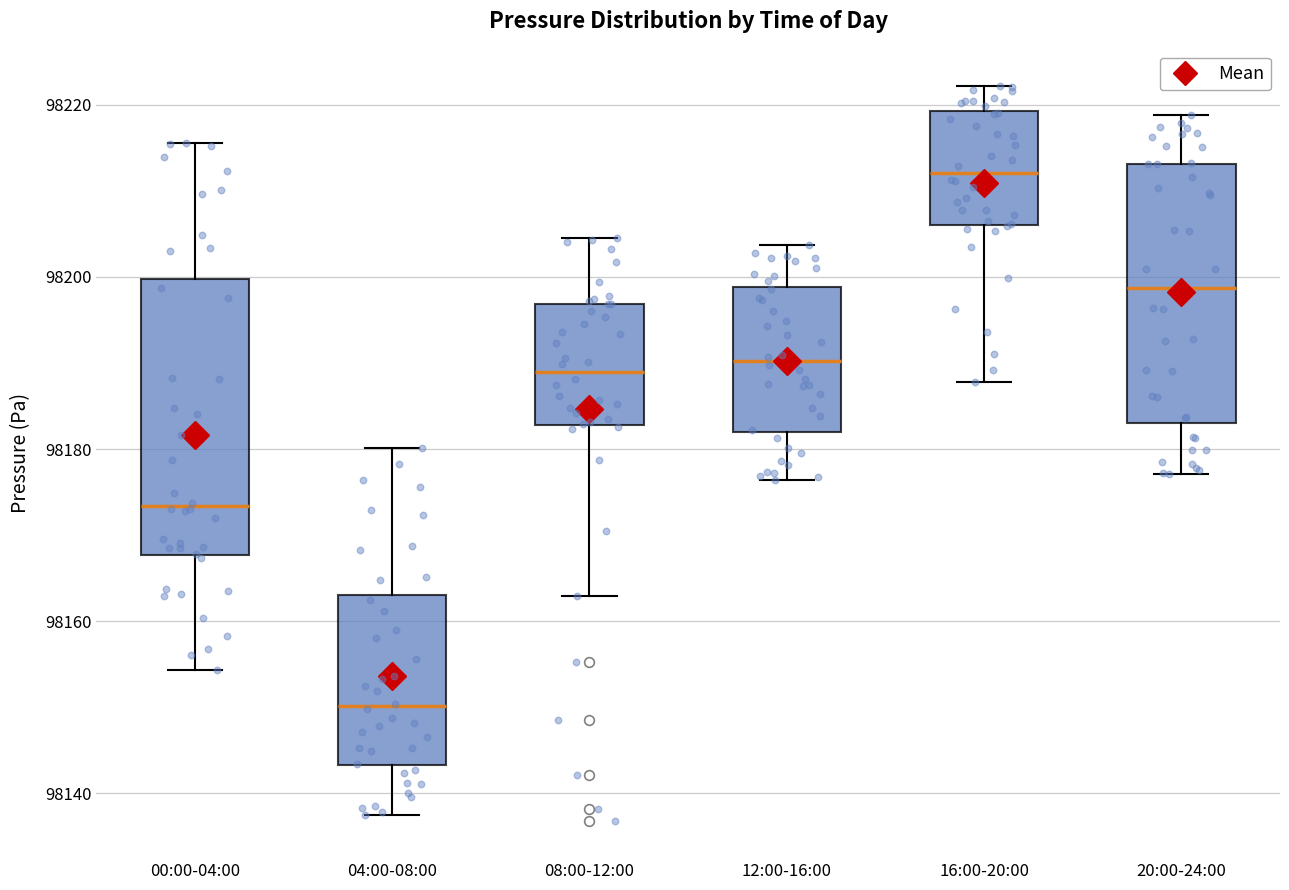

Reading left to right, read every box against the y-axis: the position of its median line, the range the box covers, and the ends of its whiskers. The values are not printed on the chart, so give them approximately, as read against the axis.

00:00-04:00: median 98174, box 98168 to 98200, whiskers 98154 to 98216
04:00-08:00: median 98150, box 98144 to 98164, whiskers 98138 to 98180
08:00-12:00: median 98188, box 98182 to 98196, whiskers 98162 to 98204
12:00-16:00: median 98190, box 98182 to 98198, whiskers 98176 to 98204
16:00-20:00: median 98212, box 98206 to 98220, whiskers 98188 to 98222
20:00-24:00: median 98198, box 98184 to 98214, whiskers 98178 to 98218